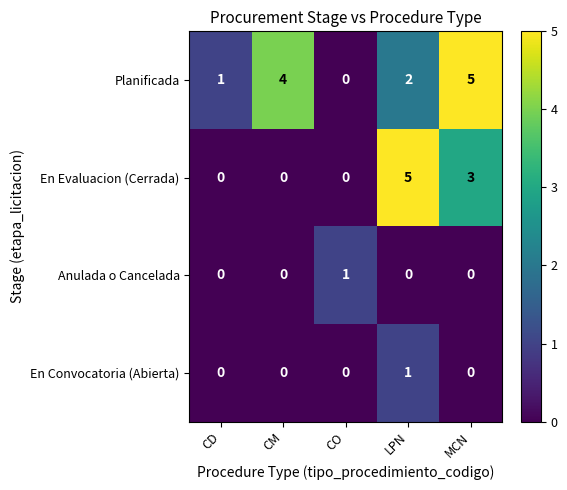

Where does the Planificada series first go above 2?

CM